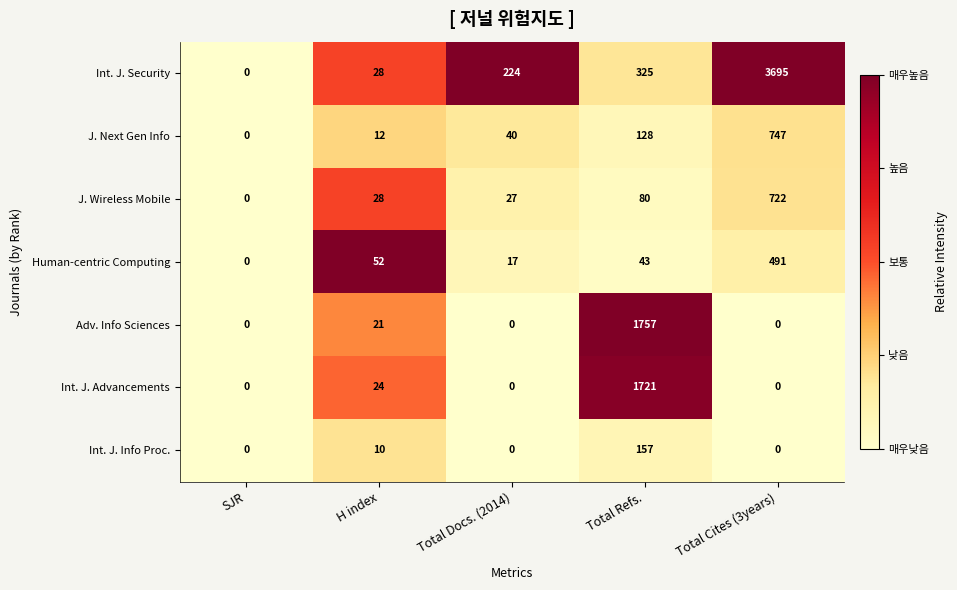

Where is Int. J. Advancements nearest to the value 860?

H index